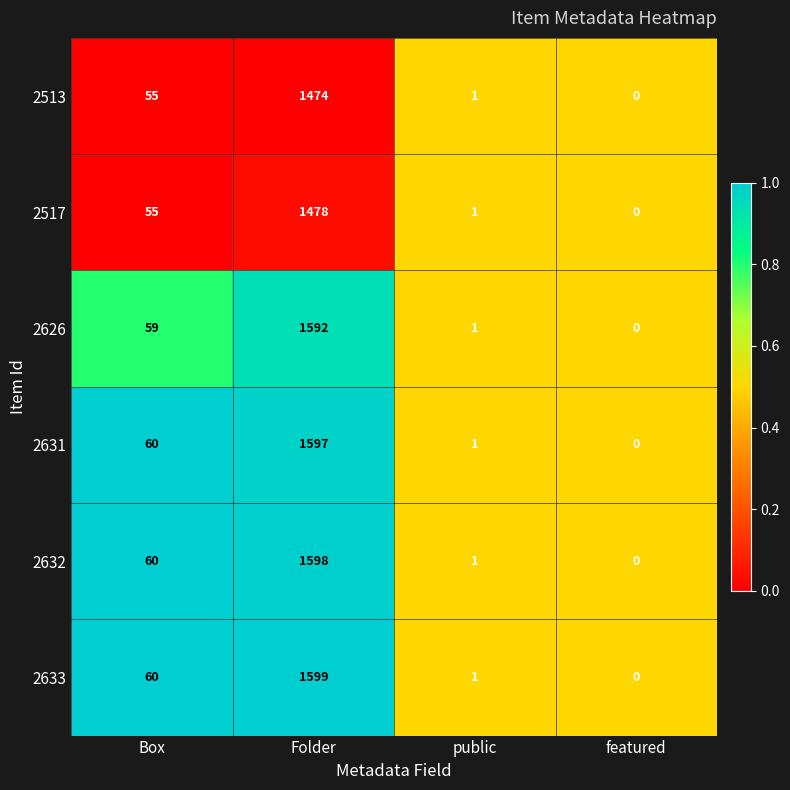

Reading left to right, extract all data points from this chart.

2513: Box=55	Folder=1474	public=1	featured=0
2517: Box=55	Folder=1478	public=1	featured=0
2626: Box=59	Folder=1592	public=1	featured=0
2631: Box=60	Folder=1597	public=1	featured=0
2632: Box=60	Folder=1598	public=1	featured=0
2633: Box=60	Folder=1599	public=1	featured=0